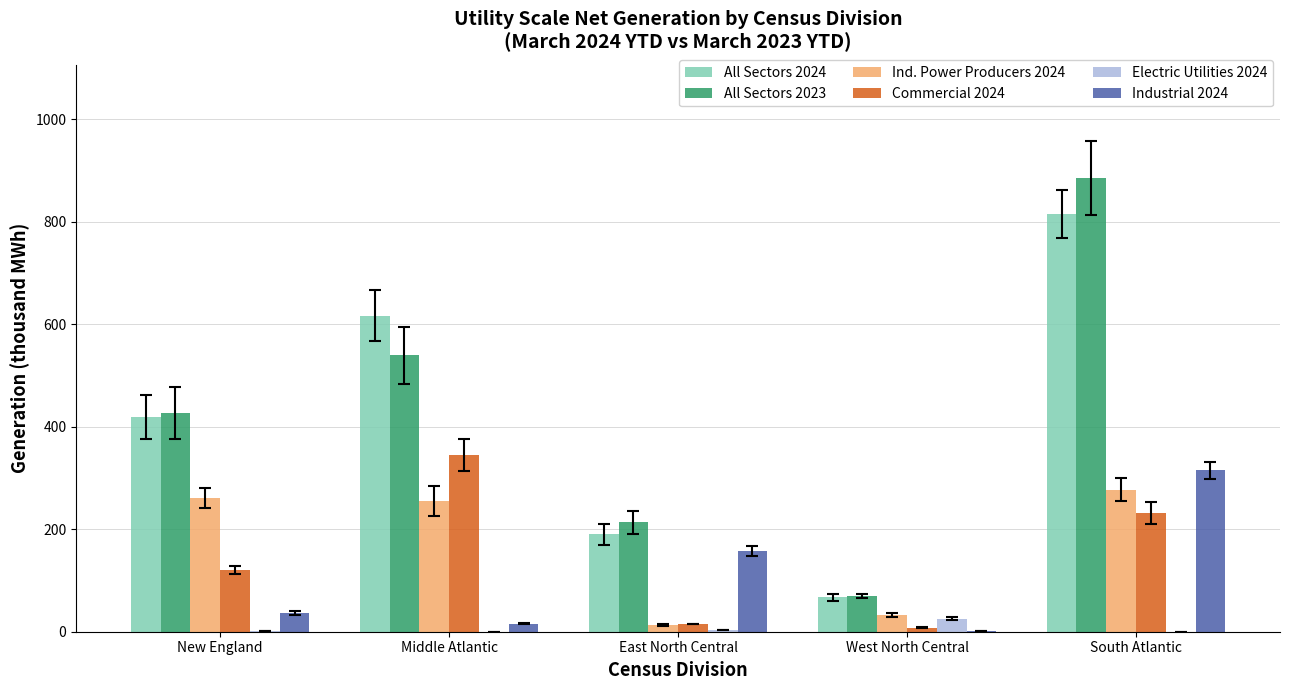

What is the spread (max minus min) of values at East North Central?

210